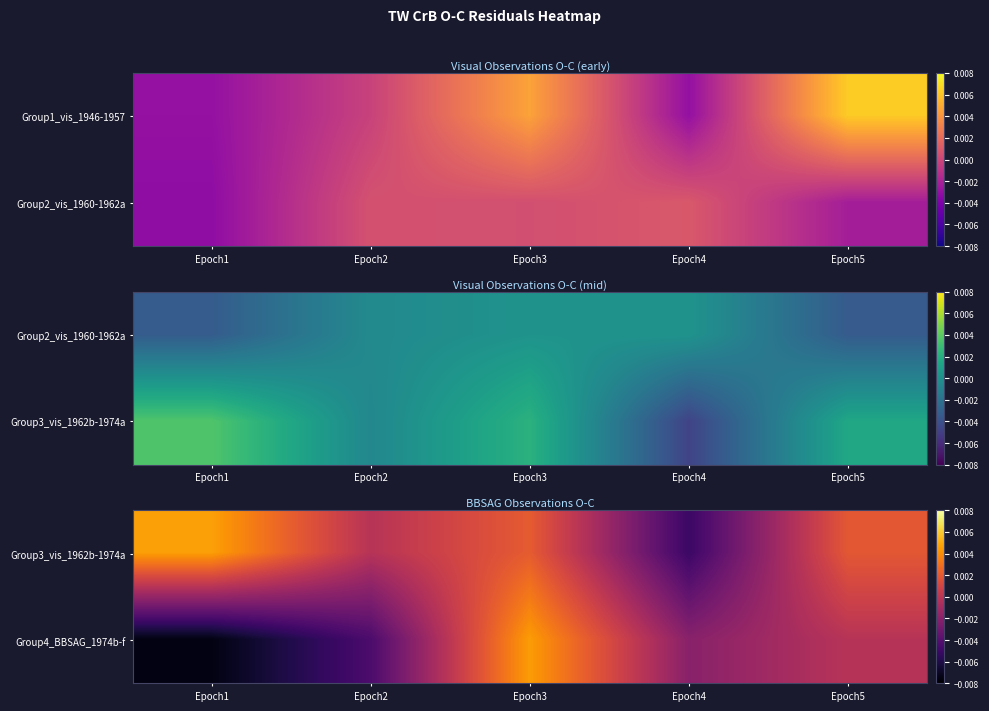

How many values in the Group4_BBSAG_1974b-f series exceed 0?

1